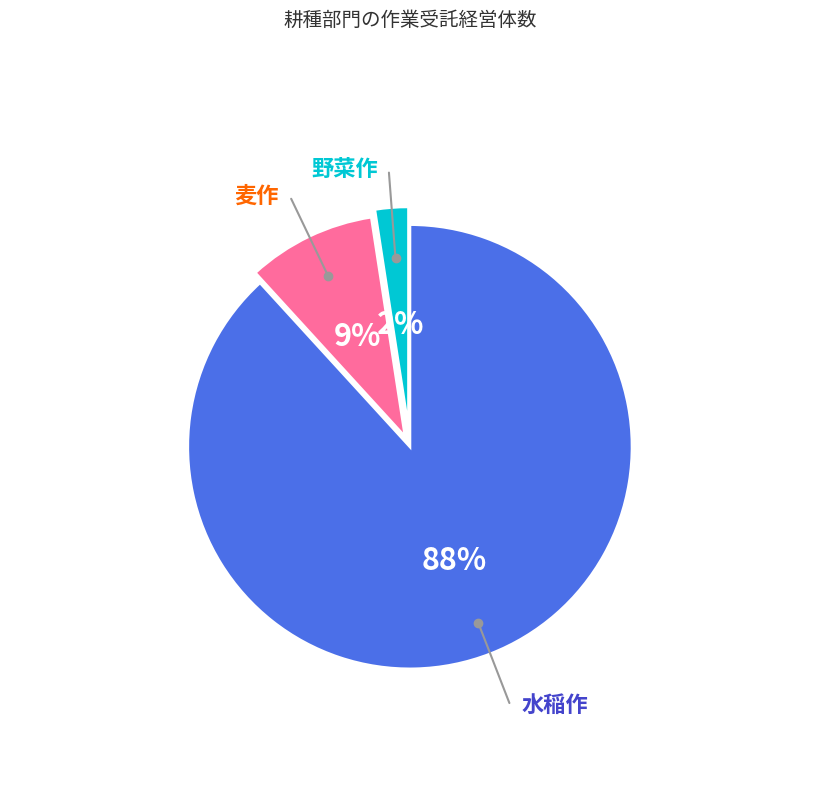

The 野菜作 slice represents 2% of the pie. True or false?

True